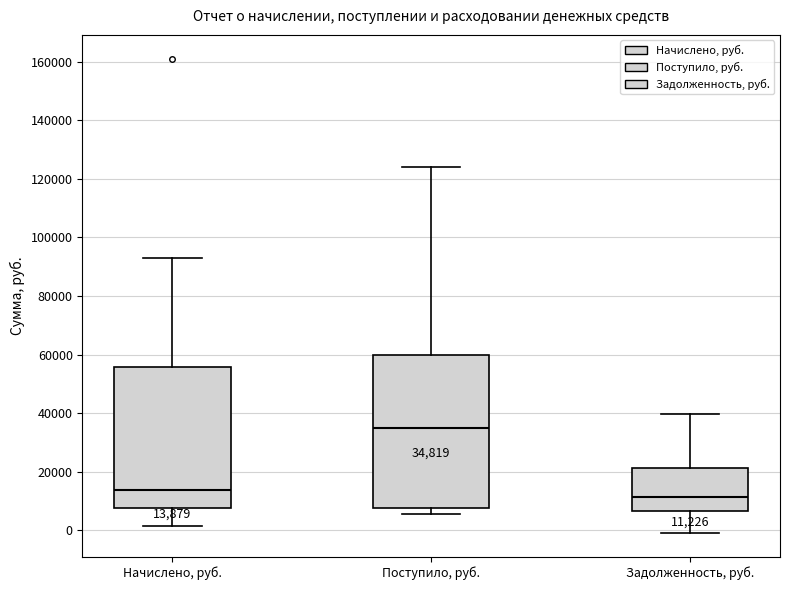

Which box's median line is the highest?

Поступило, руб.